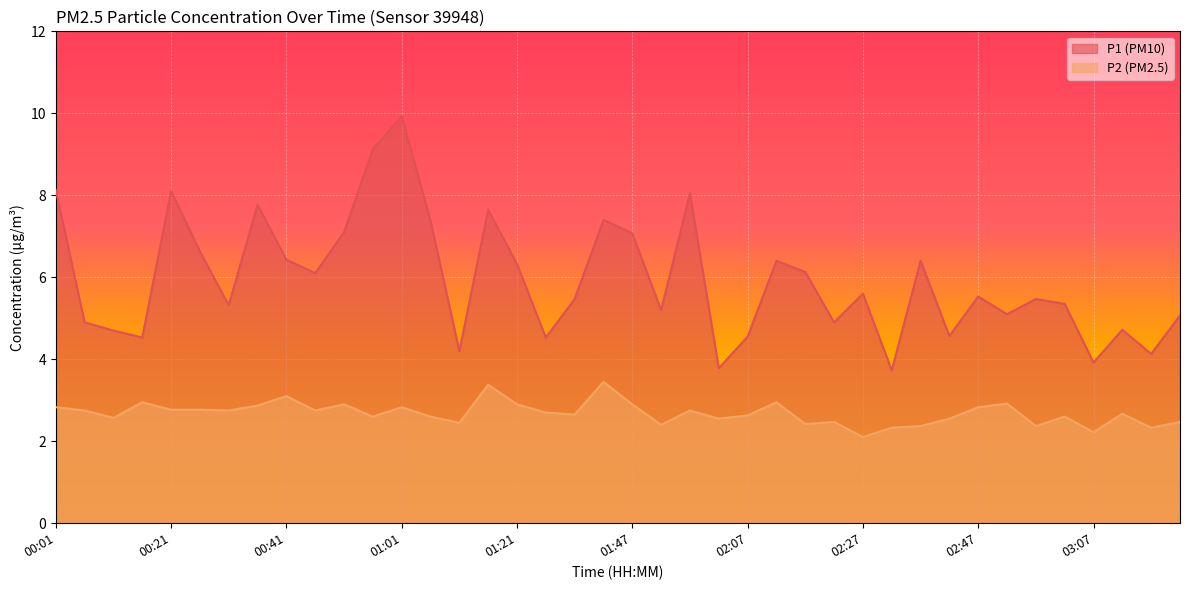

What is the maximum value shown in the chart?

9.9